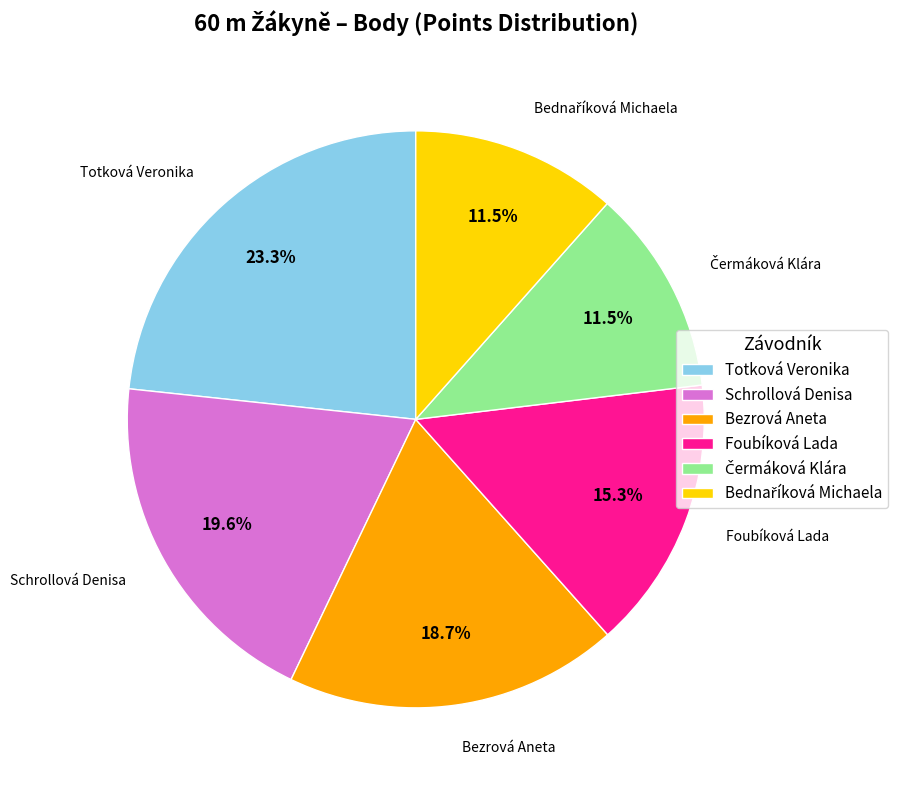

Which slice is the largest?

Totková Veronika